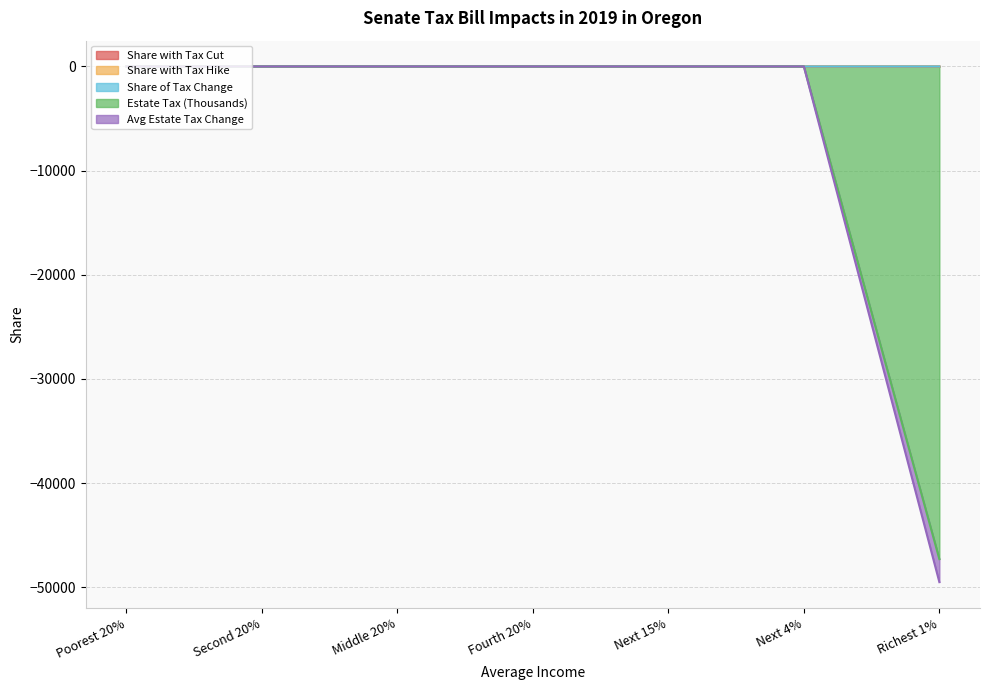

Is the value of Avg Estate Tax Change at Richest 1% greater than the value of Share with Tax Cut at Poorest 20%?

No